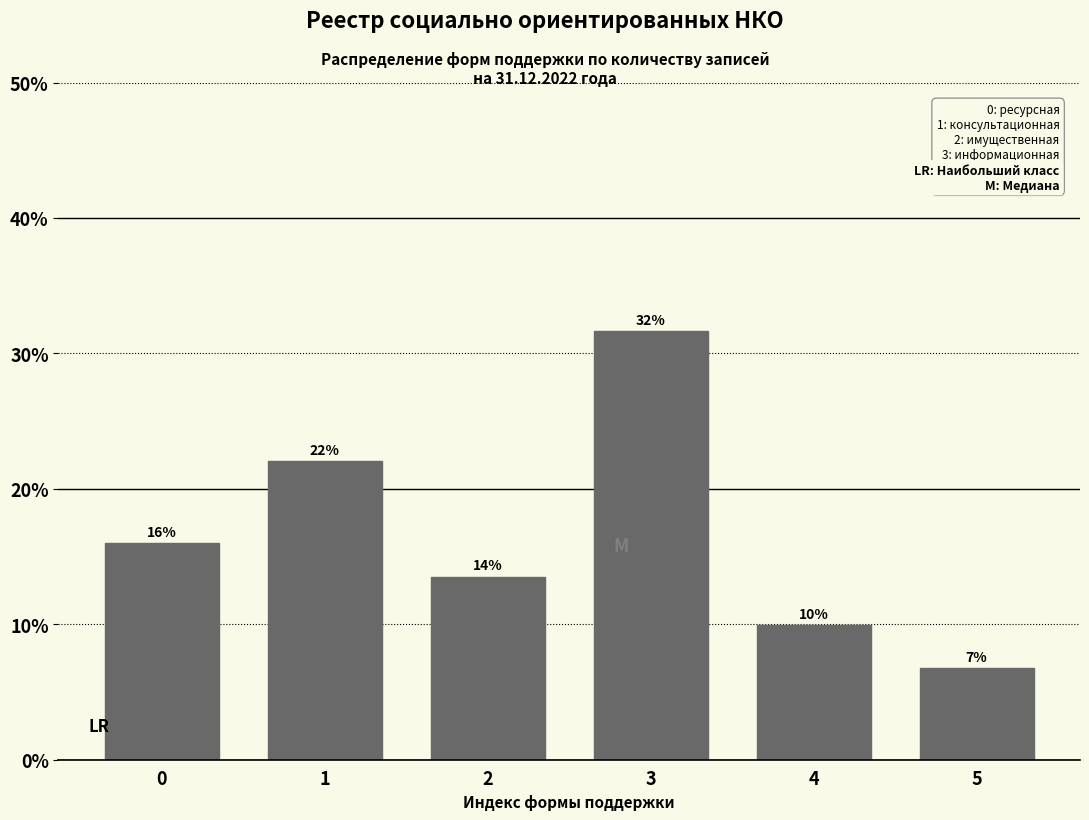

What is the approximate value at 3?

31.7